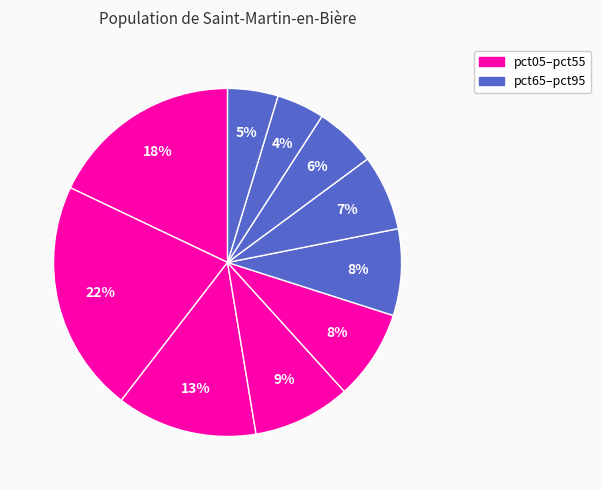

How many segments does this pie chart have?

10